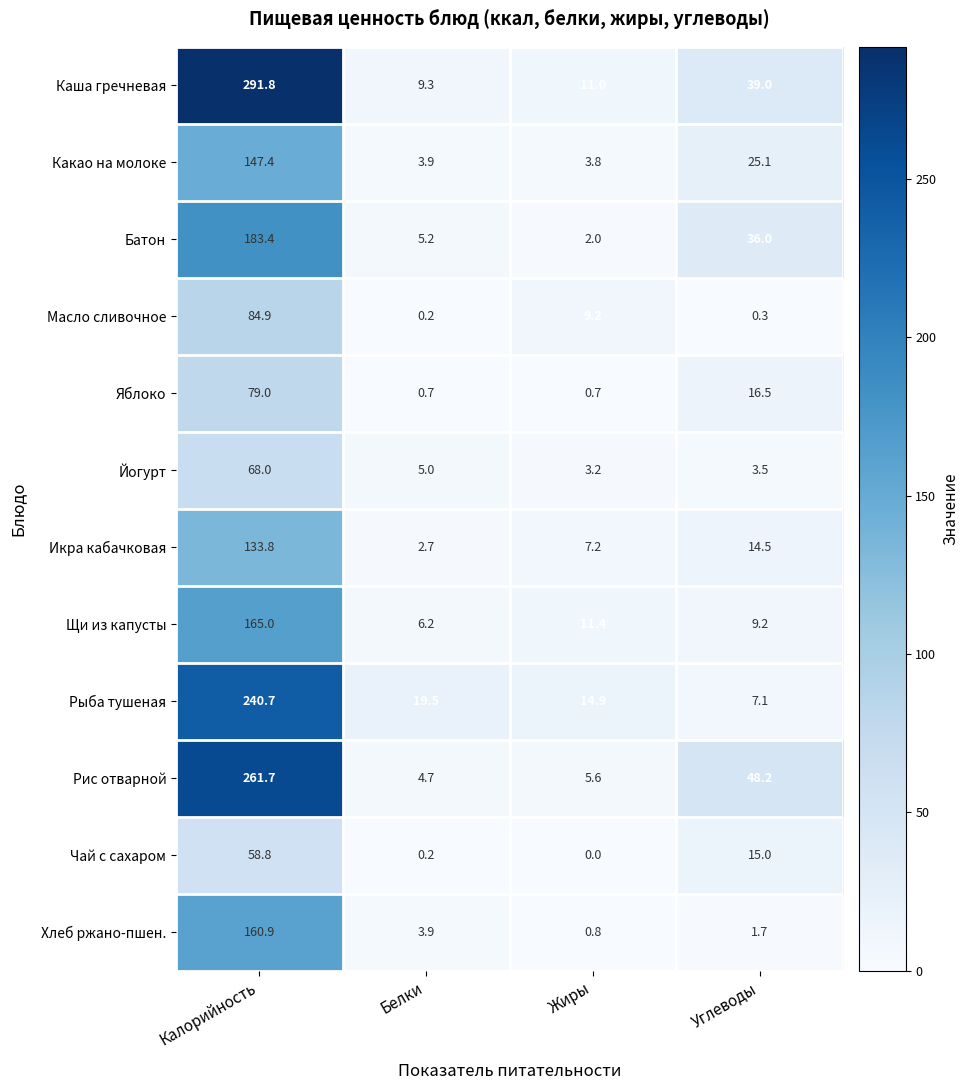

What is the approximate value of Рис отварной at Калорийность?

261.7